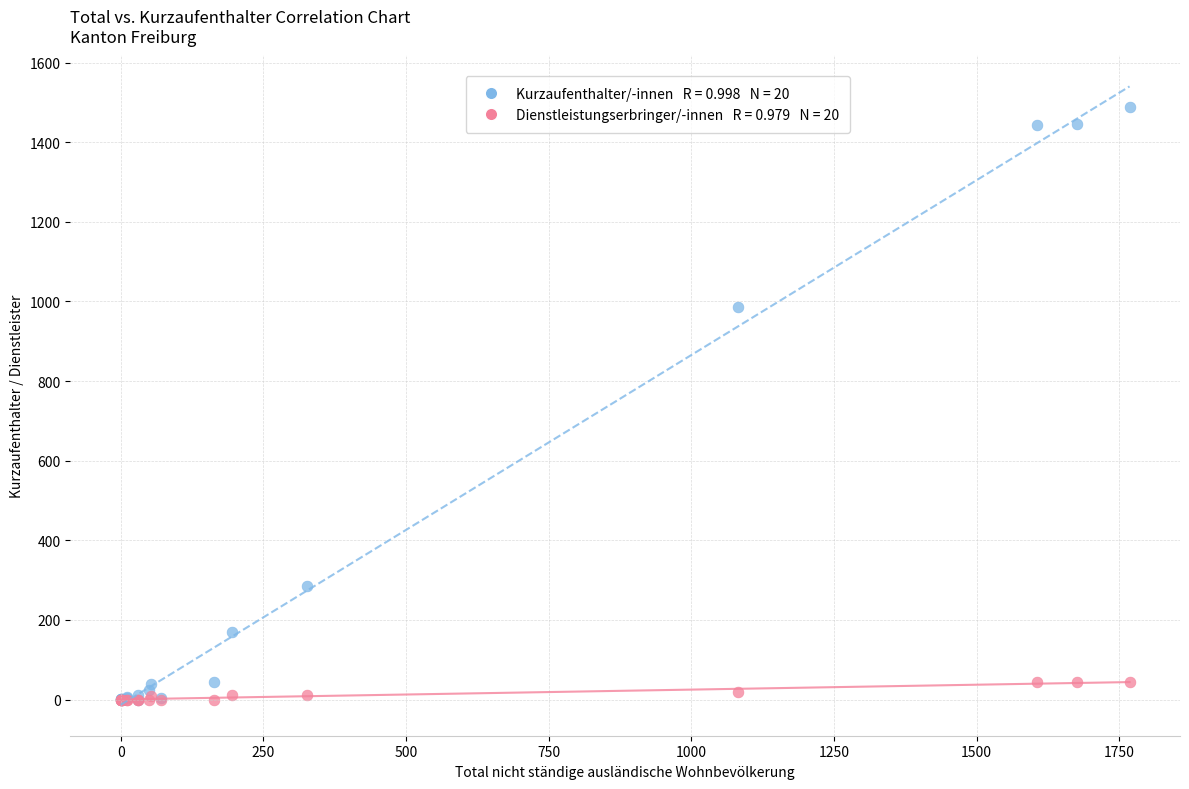

Across all series, what Y value is closest to 744?

985